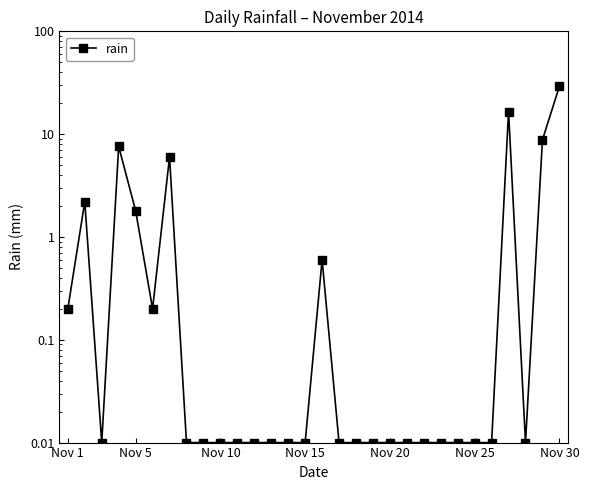

Does the chart display data point markers on the line(s)?

Yes